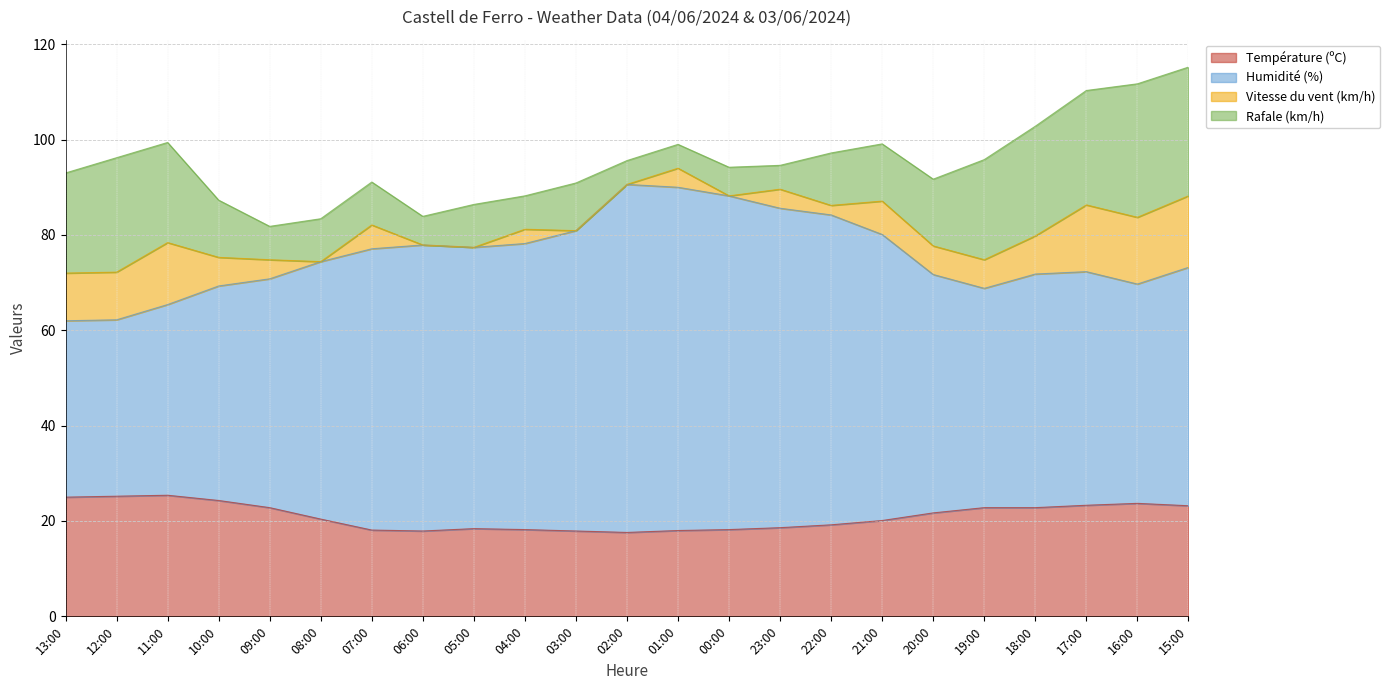

Is it true that Température (ºC) equals 30.8 at 00:00?

False